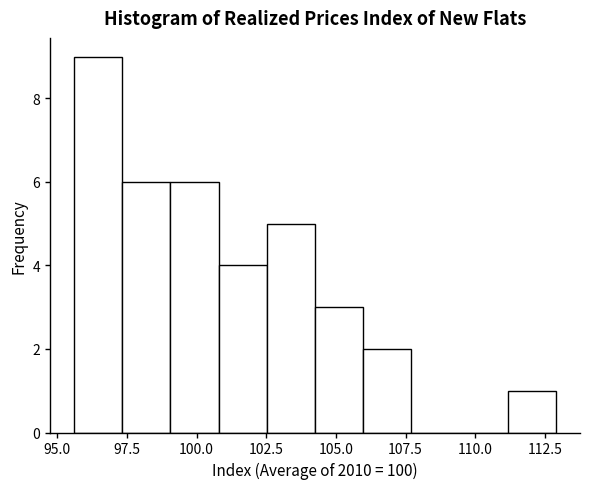

Around what value on the x-axis is the tallest bar? Give the approximate position of its centre, as read against the axis.

96.5